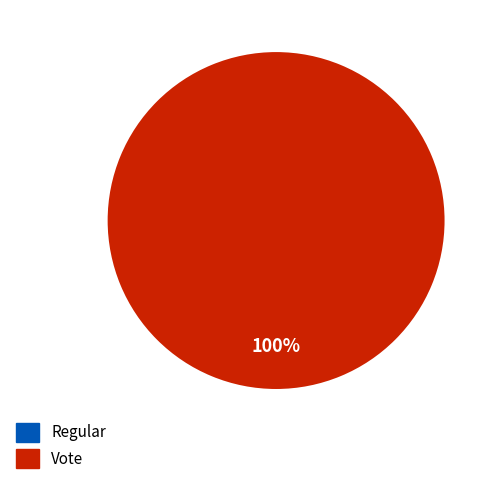

To the nearest percent, what is the average slice percentage?

50%